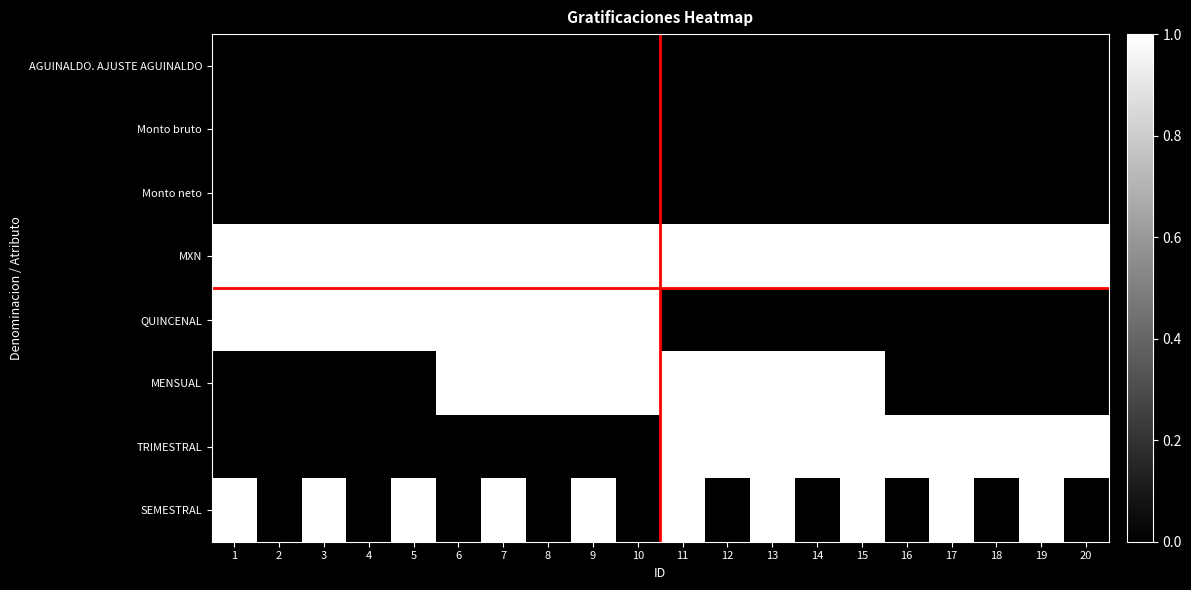

Between 10 and 15, which series saw the biggest shift?

QUINCENAL